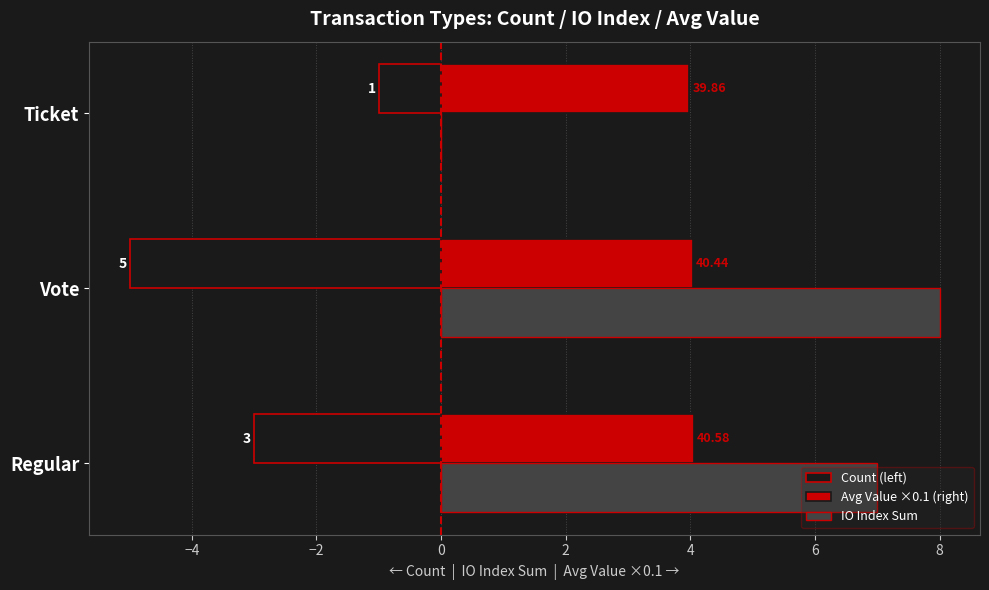

What is the value of the Count (left) bar at the 2nd from the left?

-5.0